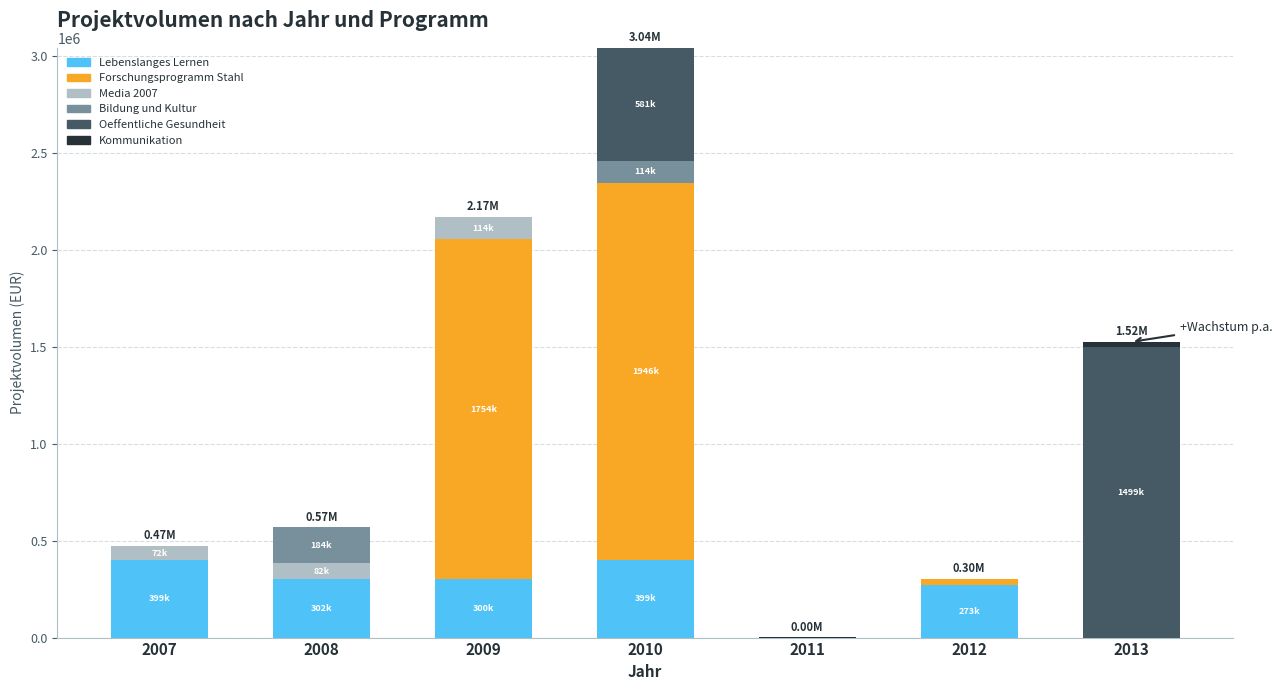

At which category is the sum across all series the highest?

2010